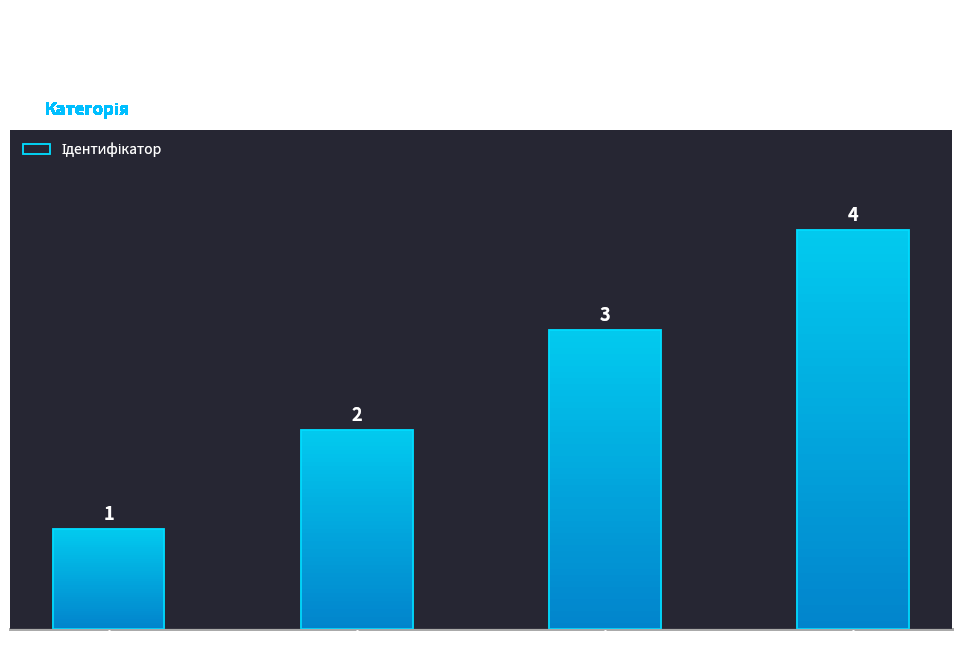

Reading left to right, what are all the values shown in this chart?

1	2	3	4